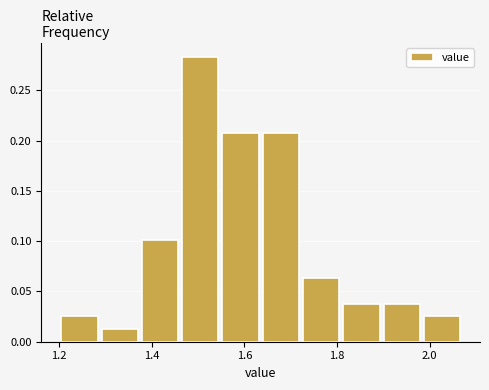

Reading left to right, list every bar in this chart as the range it spans on the x-axis followed by its height. Neither the bar edges nor the heights are printed on the chart, so give them approximately, as read against the axes.

1.20 to 1.28: 0.025
1.28 to 1.38: 0.015
1.38 to 1.46: 0.100
1.46 to 1.54: 0.285
1.54 to 1.64: 0.210
1.64 to 1.72: 0.210
1.72 to 1.80: 0.065
1.80 to 1.90: 0.040
1.90 to 1.98: 0.040
1.98 to 2.08: 0.025